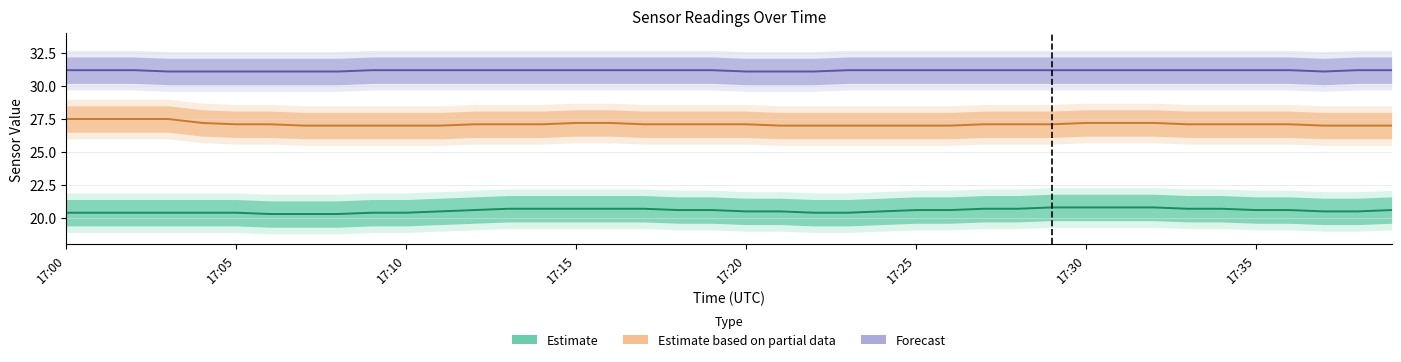

Does the chart display data point markers on the line(s)?

No